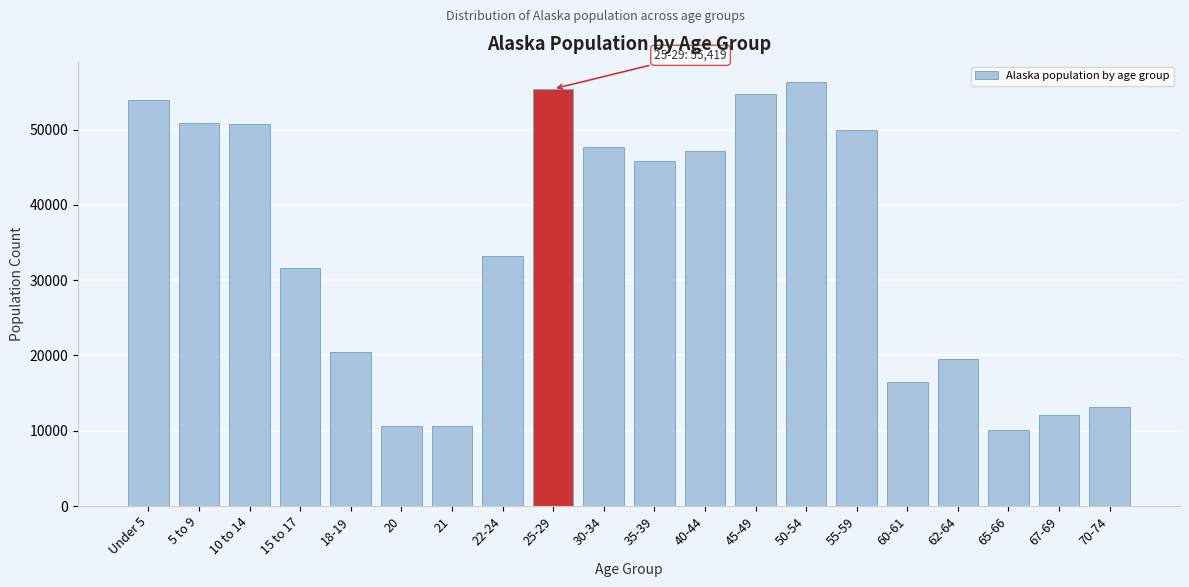

What is the label of the 18th bar from the right?

10 to 14